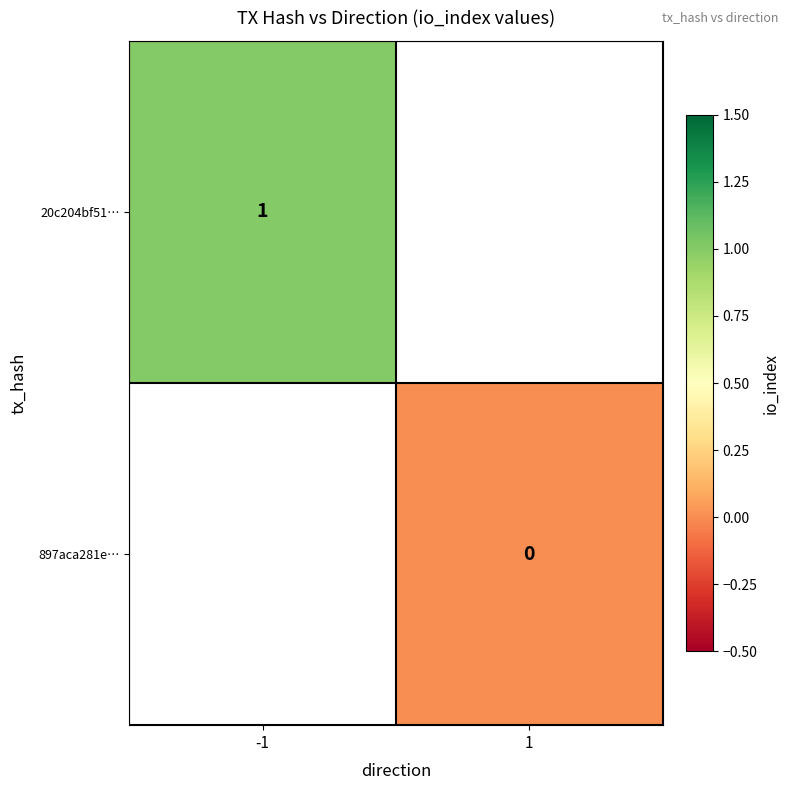

Is the value of 20c204bf51… at -1 greater than the value of 897aca281e… at 1?

Yes